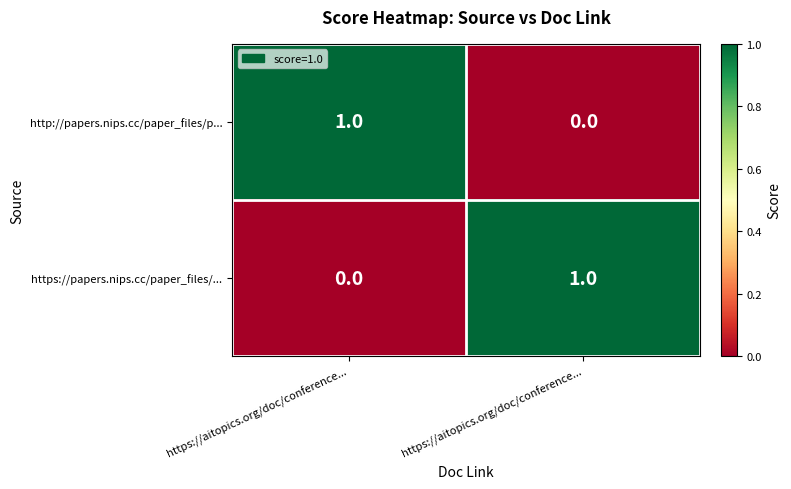

Which series has the widest spread of values?

http://papers.nips.cc/paper_files/p...